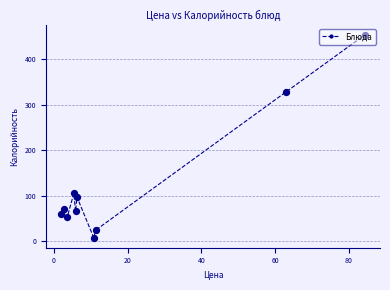

What is the value of the 3rd point from the left?

52.2